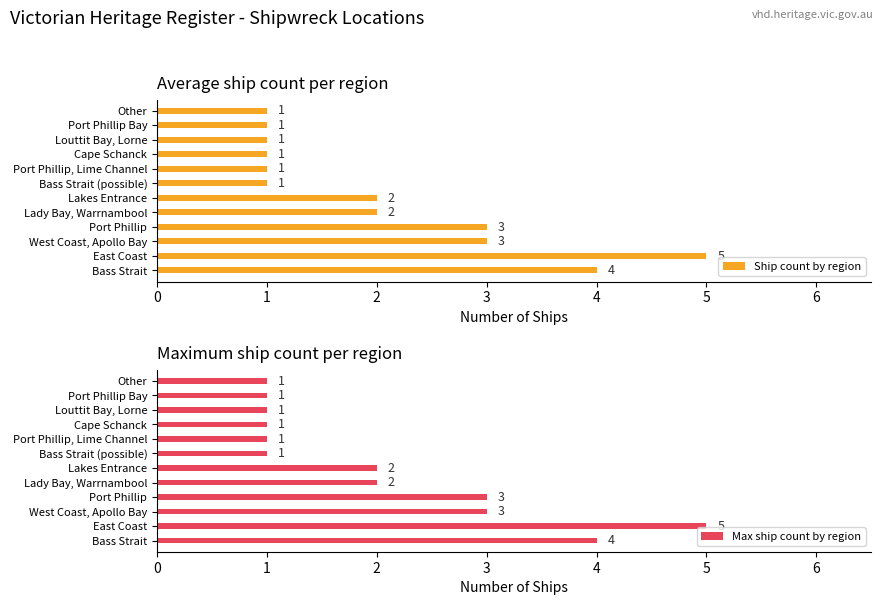

What are all the series names shown in the legend?

Ship count by region, Max ship count by region